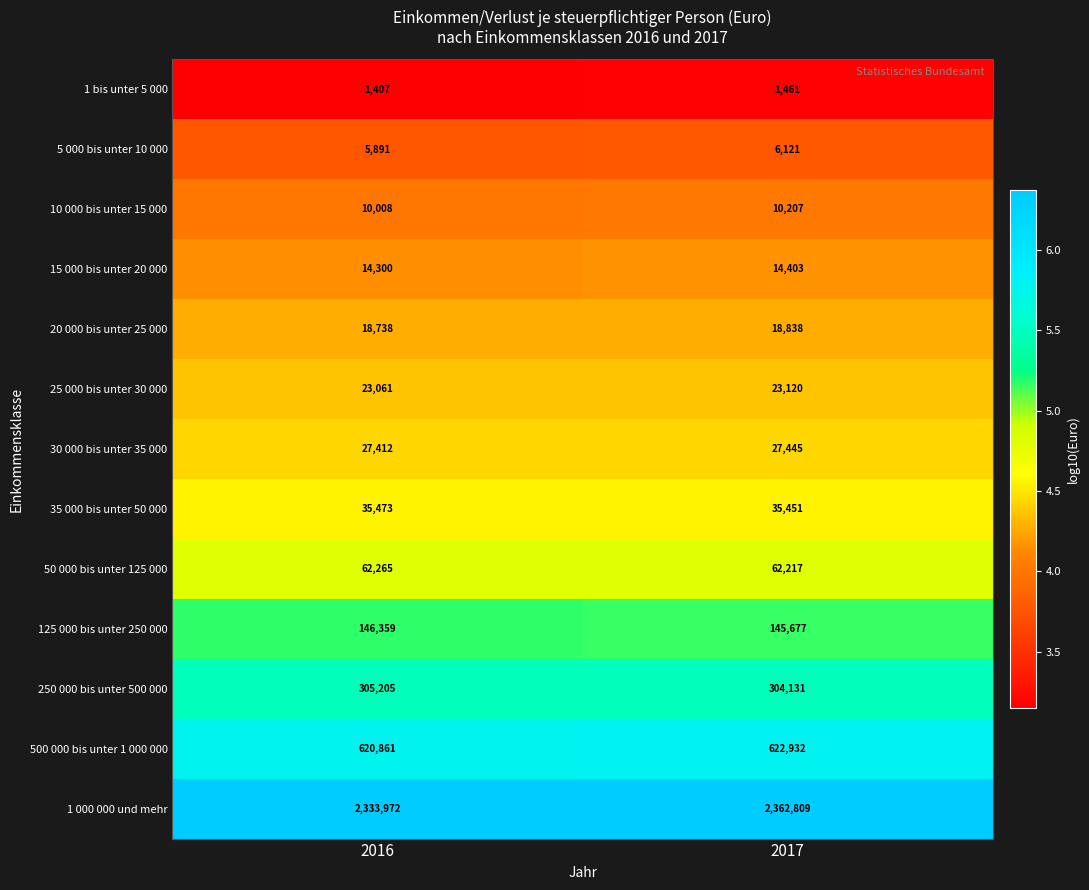

Reading left to right, what are all the values shown in this chart?

1 bis unter 5 000: 1407	1461
5 000 bis unter 10 000: 5891	6121
10 000 bis unter 15 000: 10008	10207
15 000 bis unter 20 000: 14300	14403
20 000 bis unter 25 000: 18738	18838
25 000 bis unter 30 000: 23061	23120
30 000 bis unter 35 000: 27412	27445
35 000 bis unter 50 000: 35473	35451
50 000 bis unter 125 000: 62265	62217
125 000 bis unter 250 000: 146359	145677
250 000 bis unter 500 000: 305205	304131
500 000 bis unter 1 000 000: 620861	622932
1 000 000 und mehr: 2333972	2362809